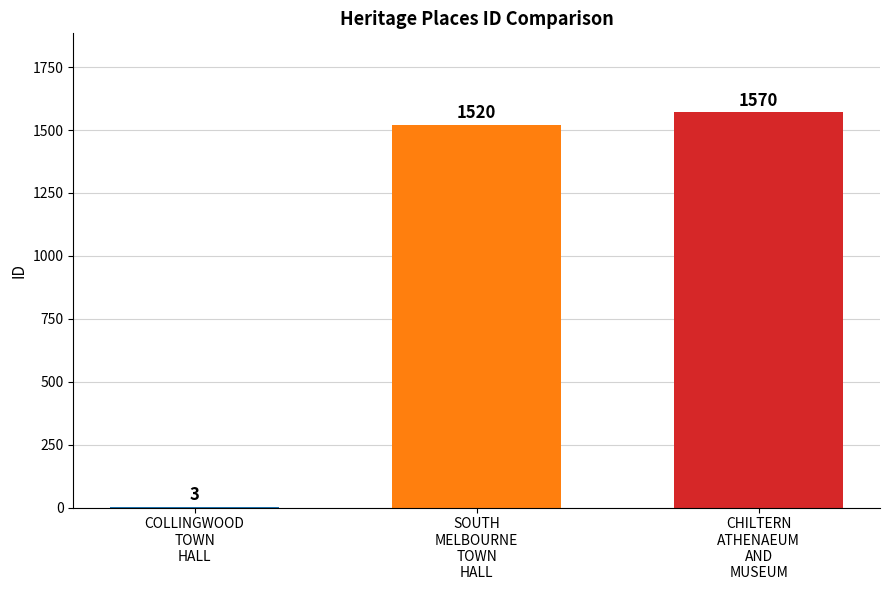

What is the maximum value shown in the chart?

1570